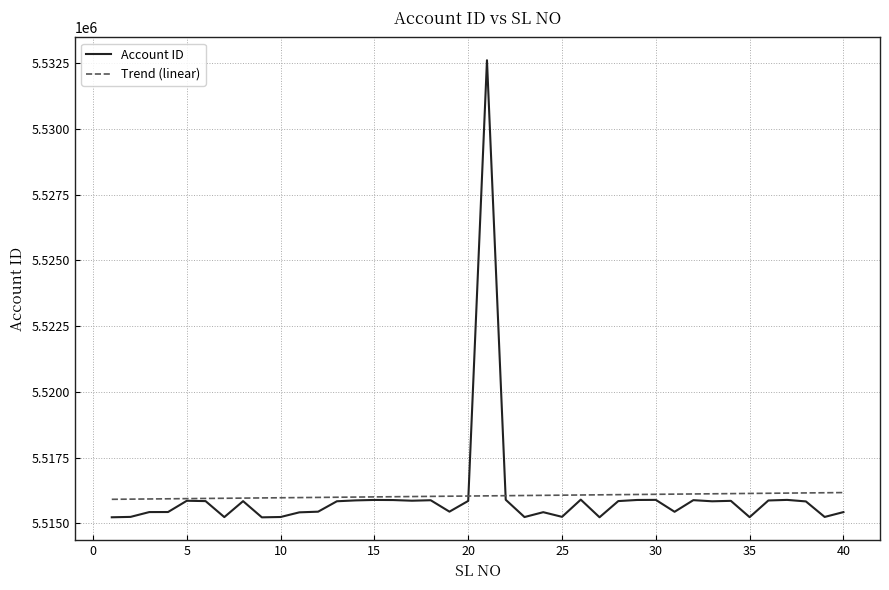

Which series has the widest spread of values?

Account ID